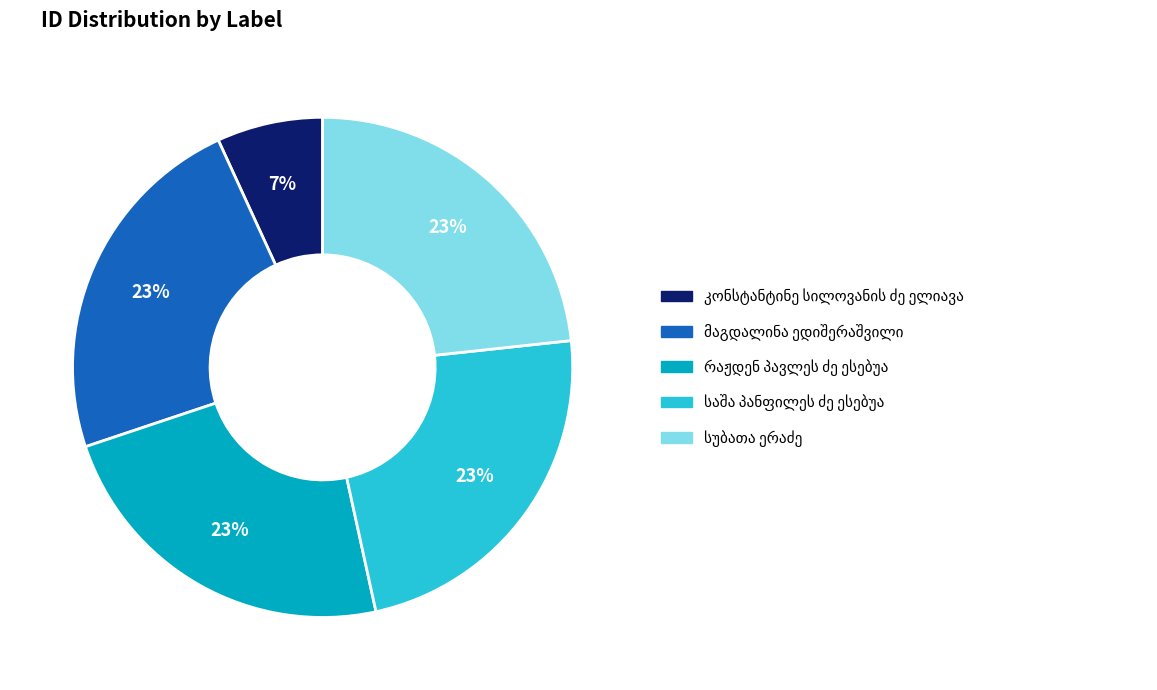

To the nearest percent, what is the average slice percentage?

20%